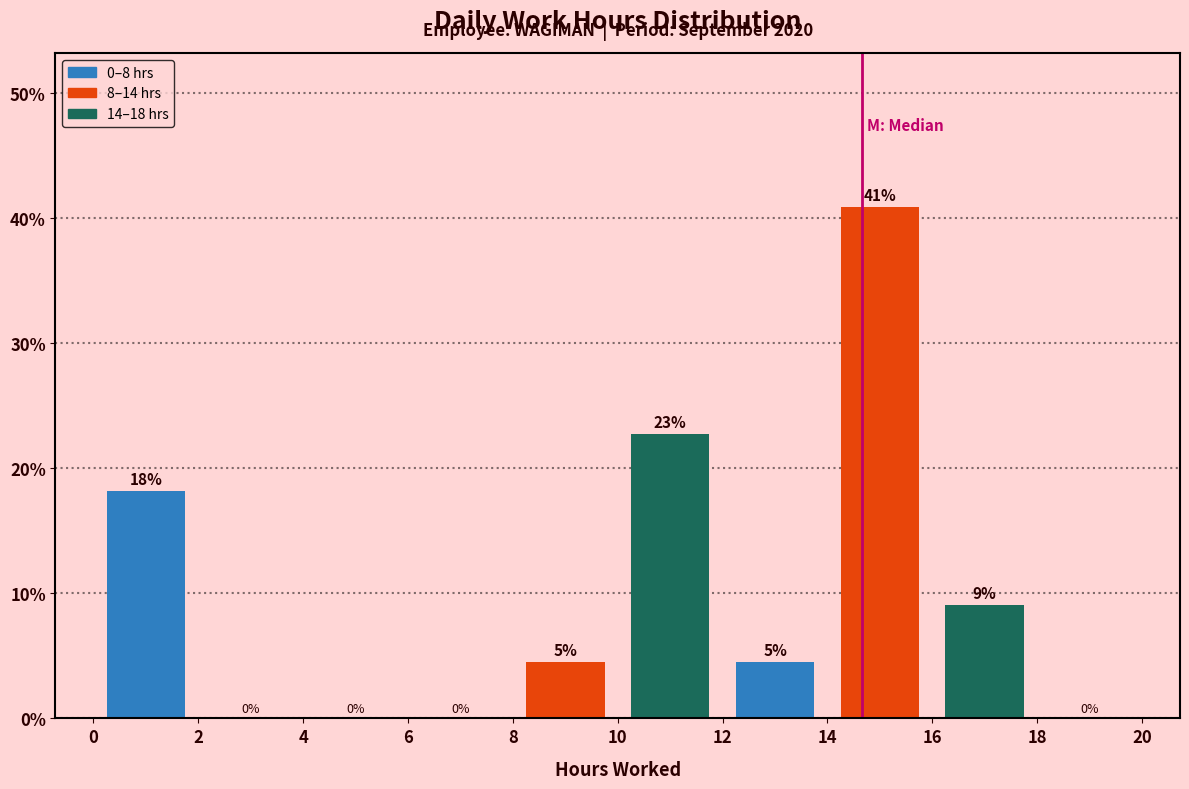

Which range on the x-axis has the tallest bar?

14 to 16